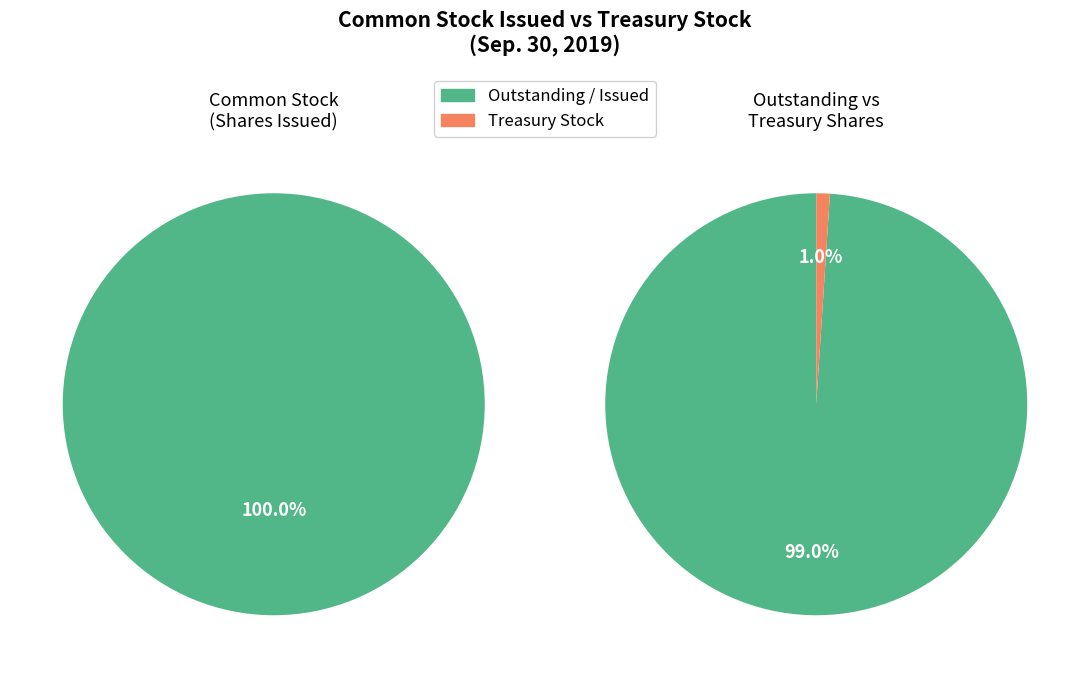

Which has a higher value, Treasury stock, shares or Common stock, shares issued?

Common stock, shares issued